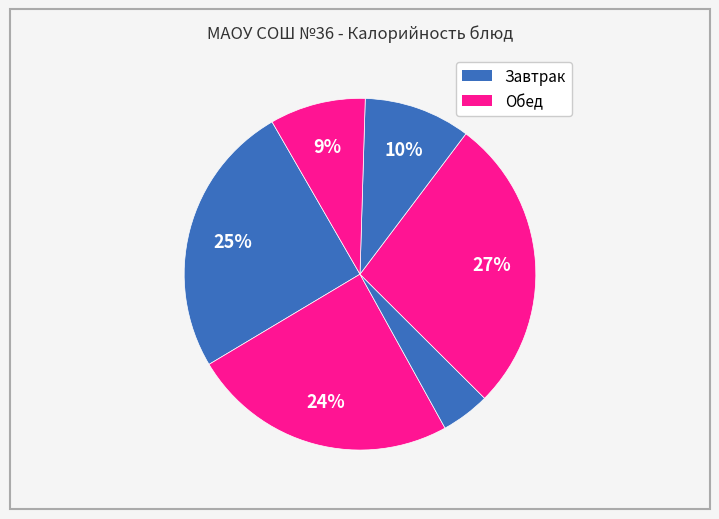

How many segments does this pie chart have?

6